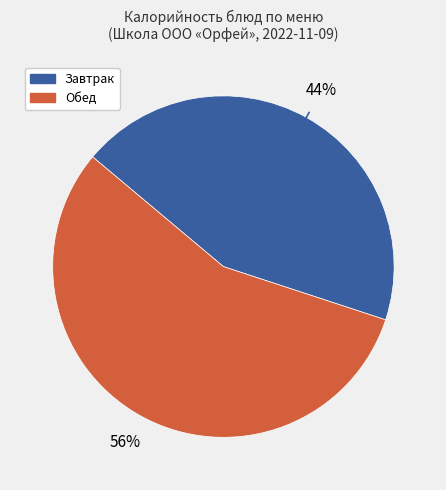

Does any single category account for the majority?

Yes